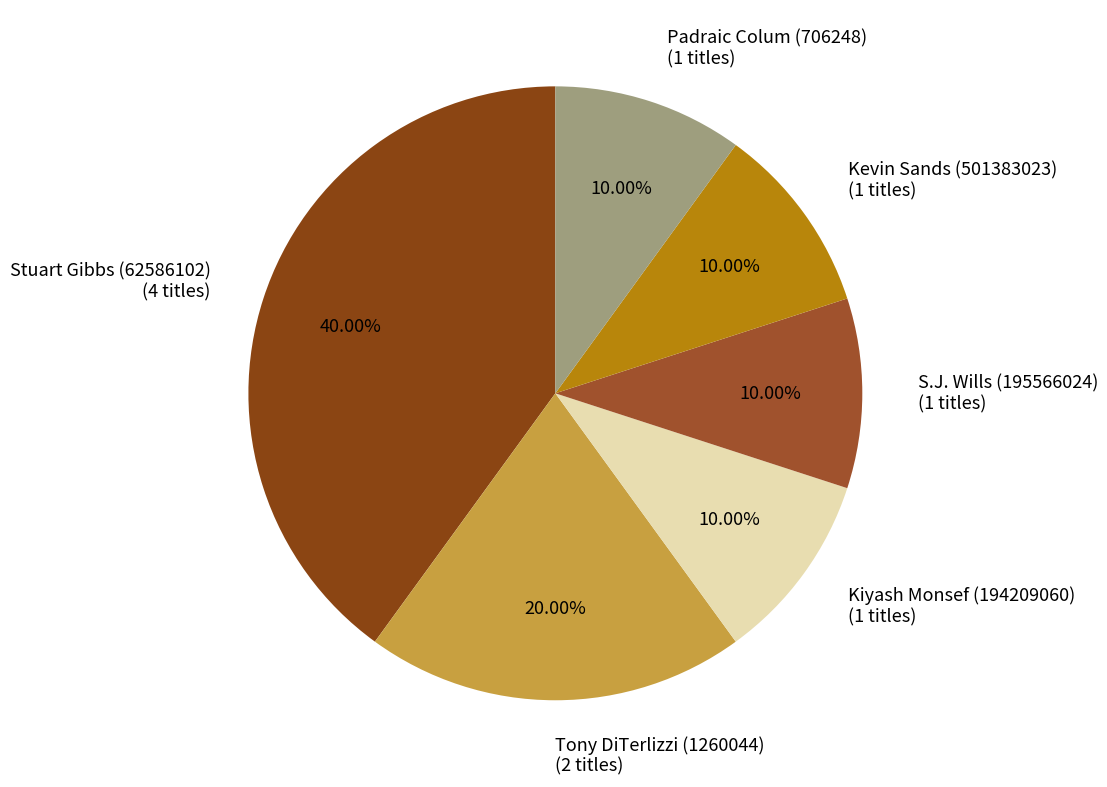

How many segments does this pie chart have?

6